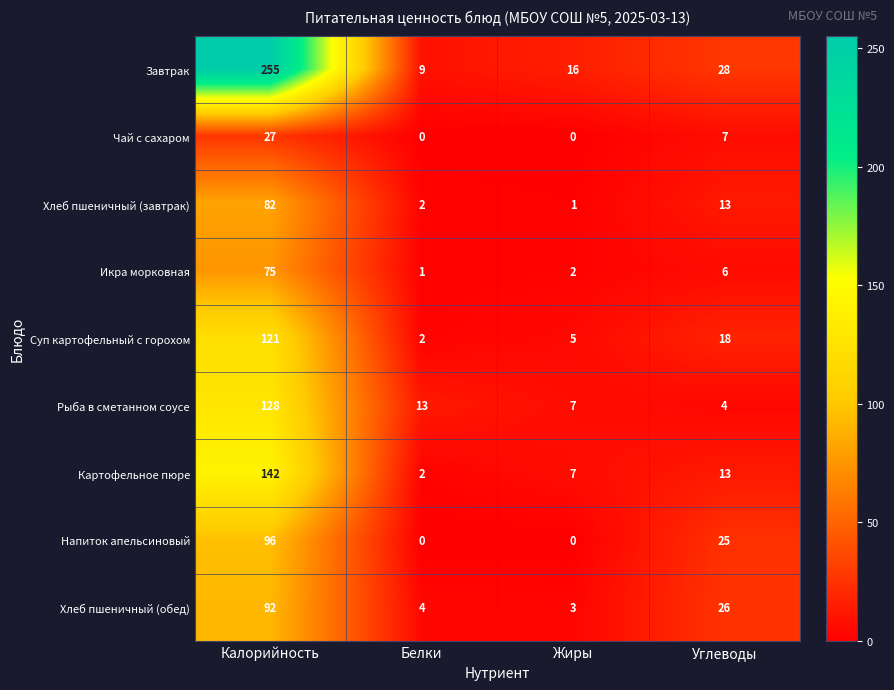

Between Белки and Углеводы, which series saw the biggest shift?

Напиток апельсиновый